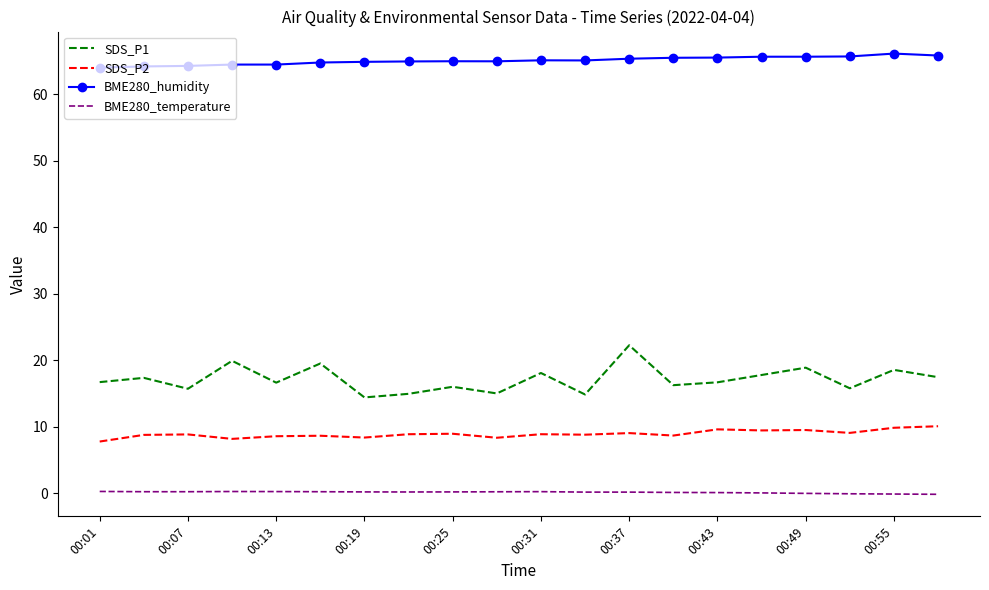

True or false: BME280_temperature and SDS_P2 cross at least once.

False